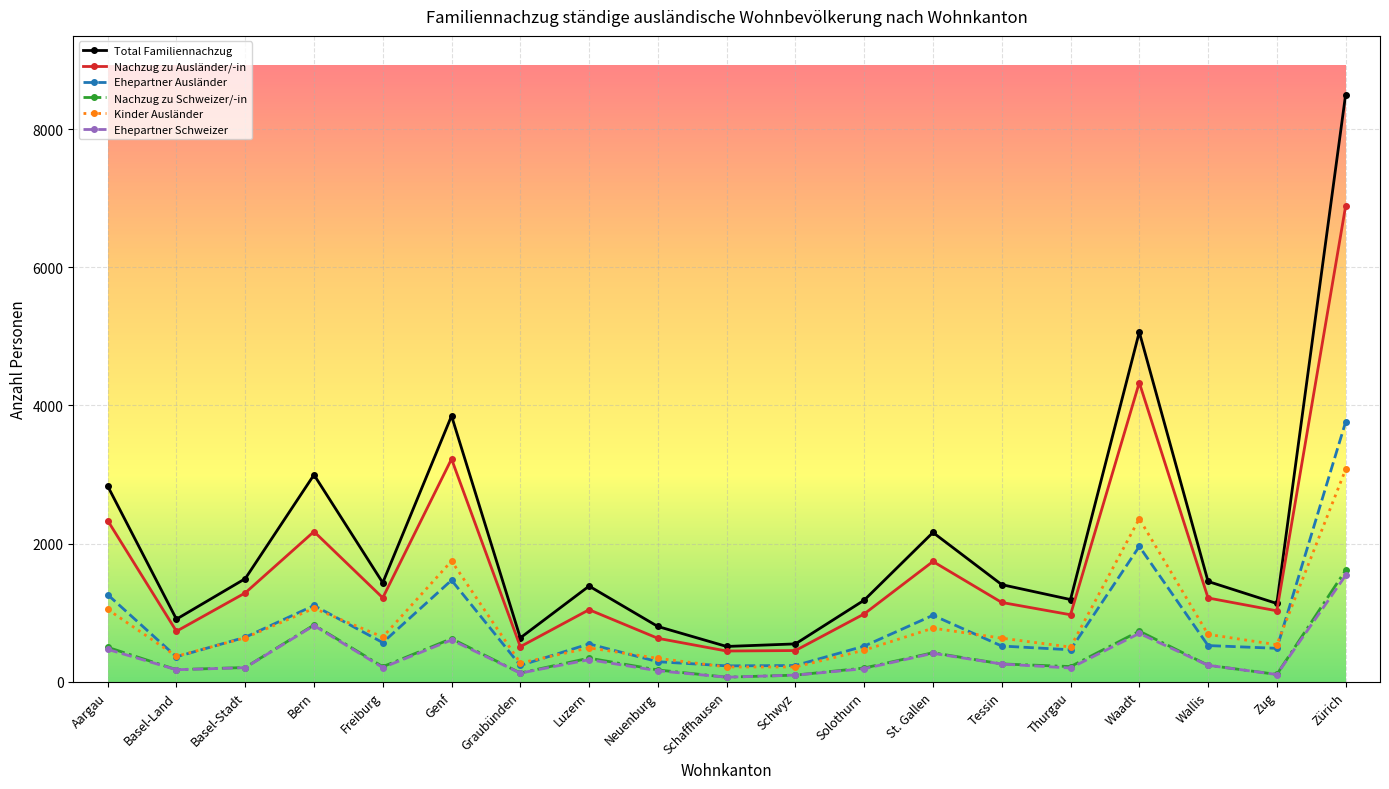

What is the sum of all Nachzug zu Schweizer/-in values?

7134